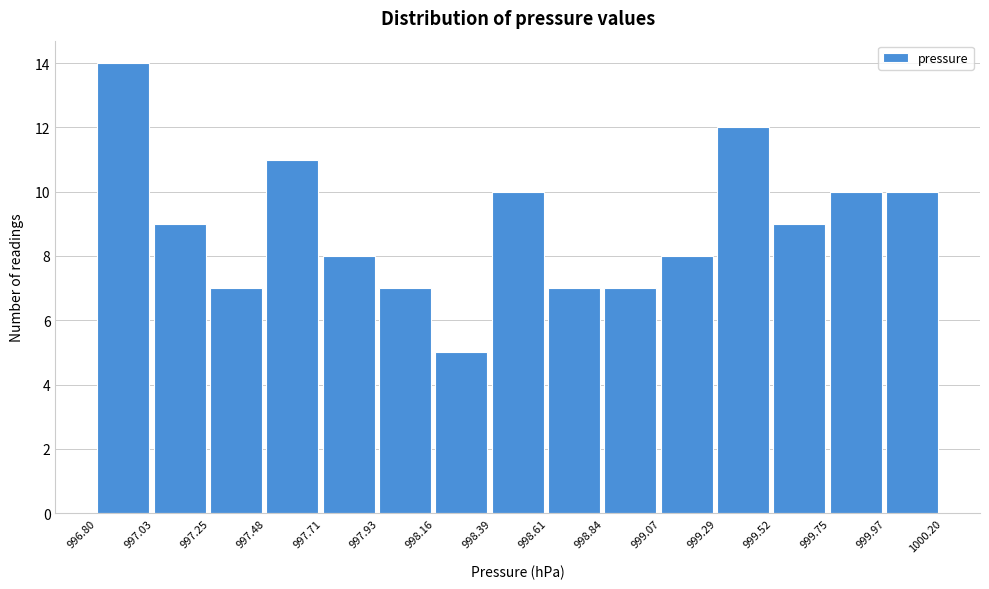

Which range on the x-axis has the tallest bar?

996.80 to 997.03